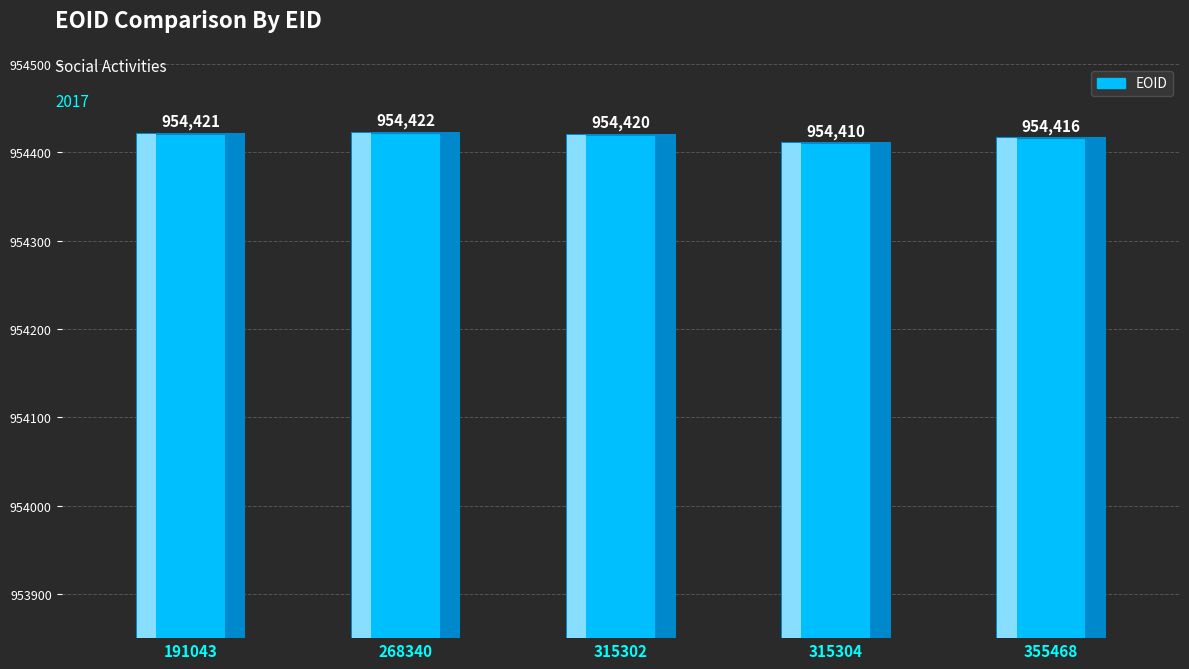

True or false: the data shows 954420 at 315302.

True